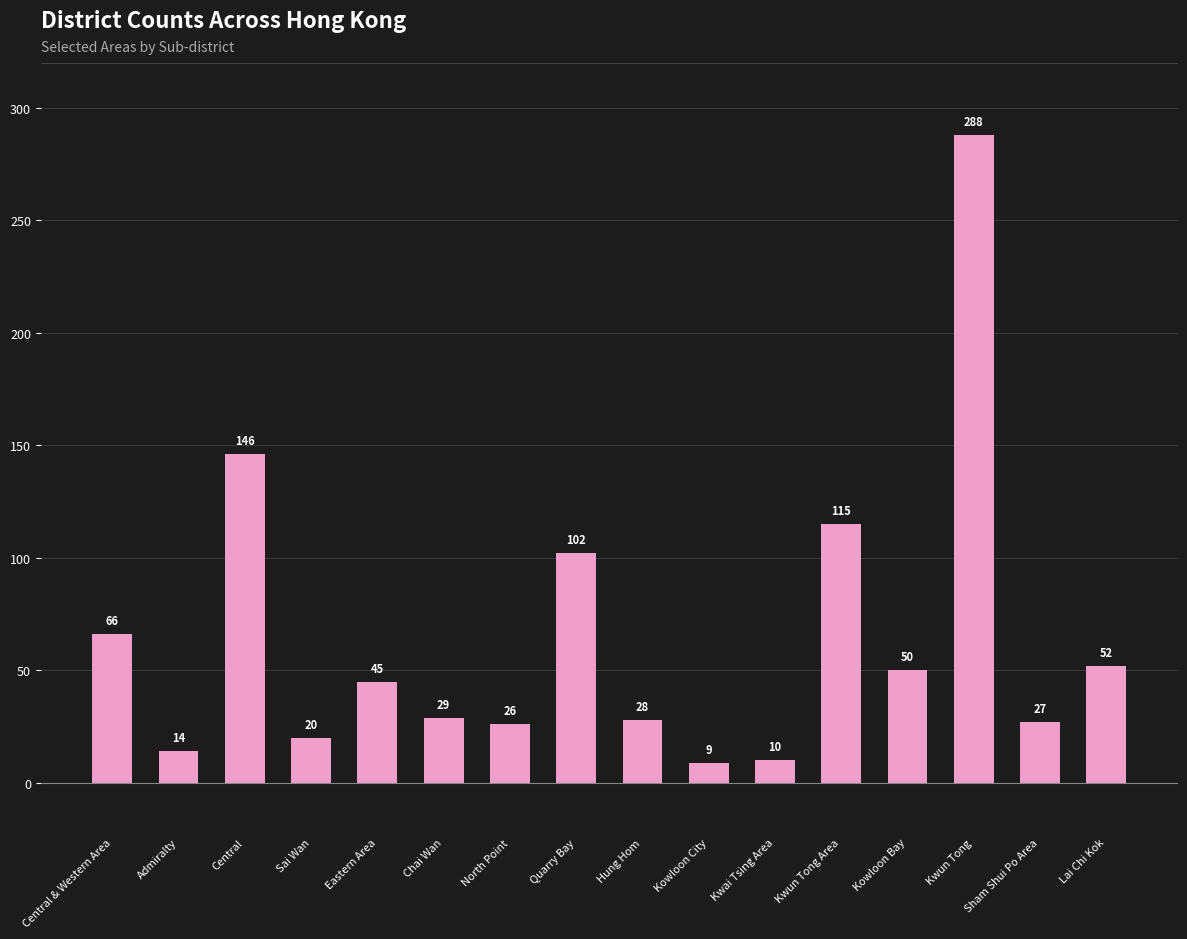

Is it true that the value at Sai Wan is 20?

True